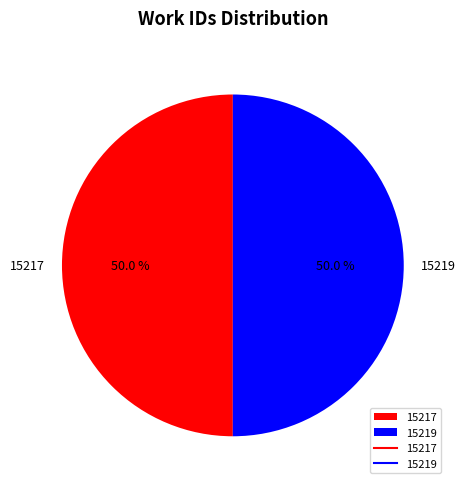

To the nearest percent, what portion does 15219 represent?

50%